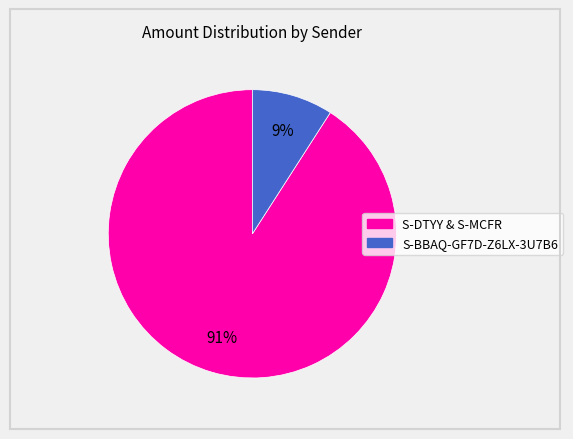

How many slices are in this pie chart?

2